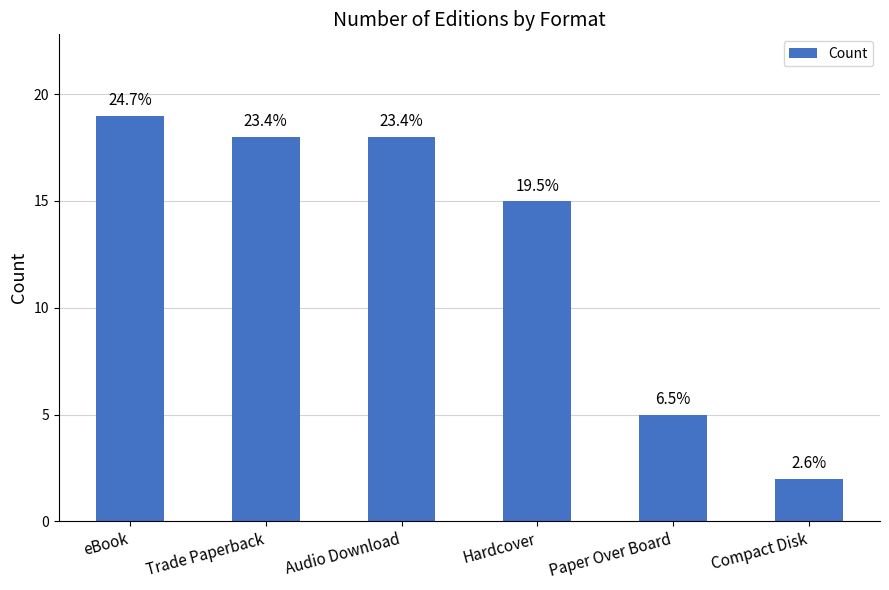

Which label corresponds to the smallest value in the chart?

Compact Disk